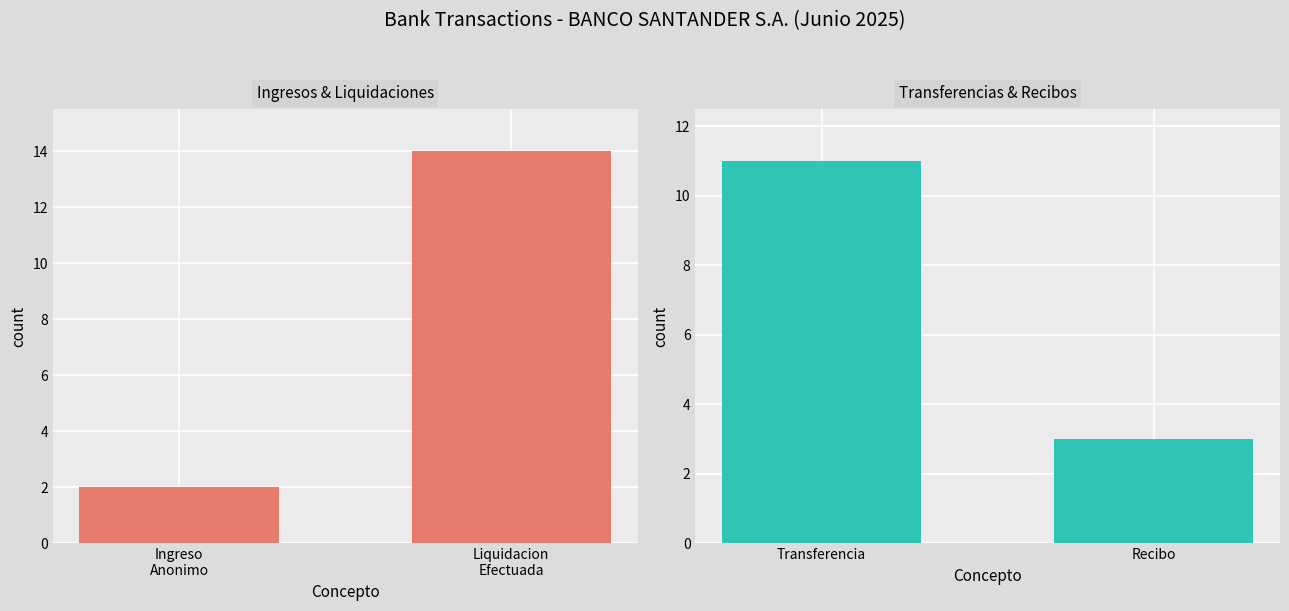

What are all the series names shown in the legend?

Ingresos & Liquidaciones, Transferencias & Recibos